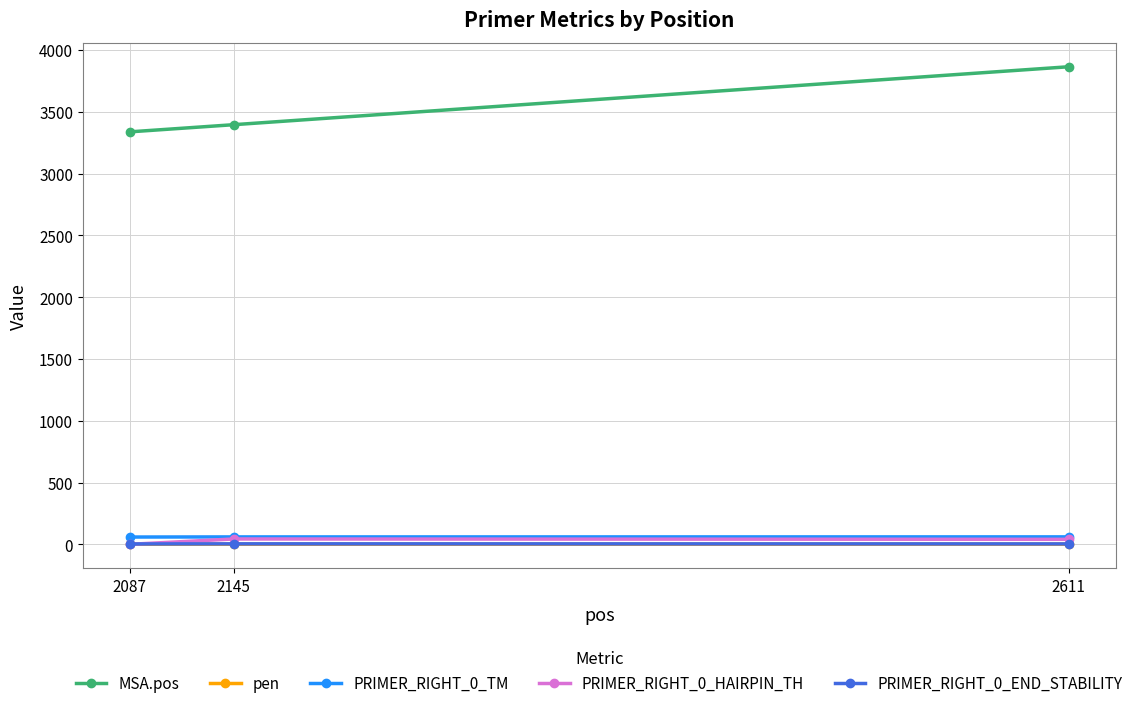

Which series has the largest total across all categories?

MSA.pos